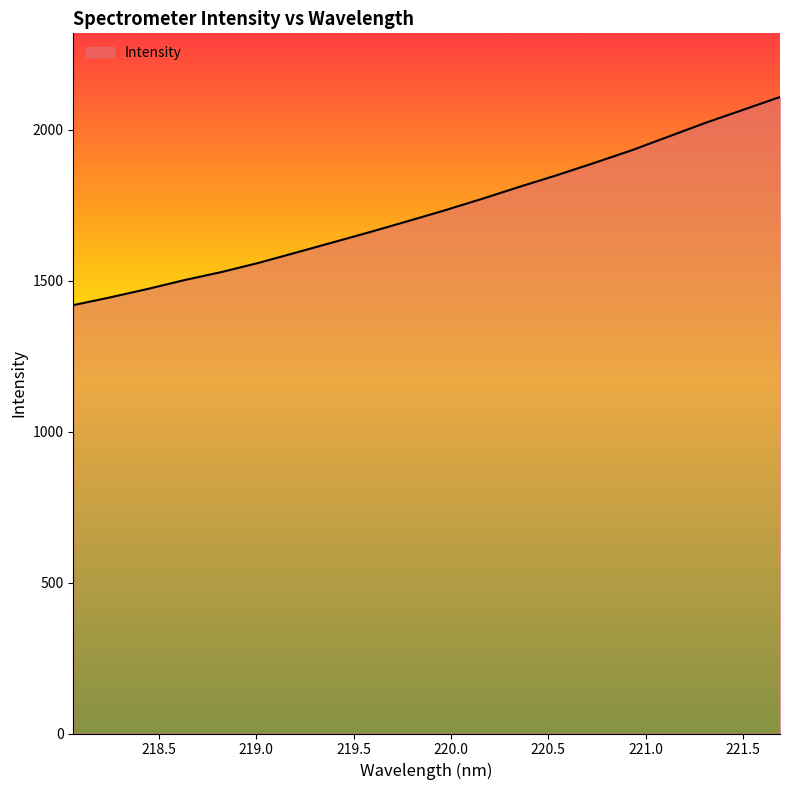

What is the difference between the maximum and minimum values?

689.4